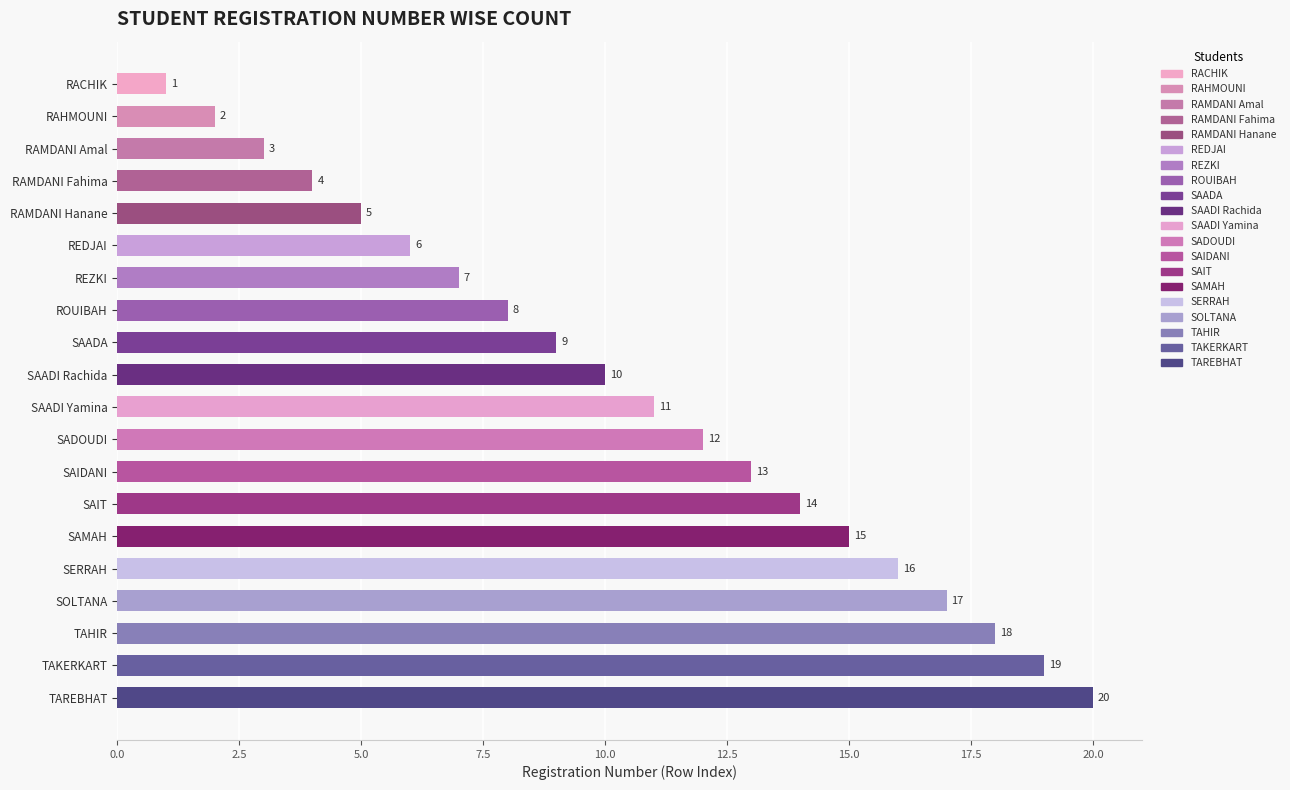

What is the value of the 20th bar from the top?

20